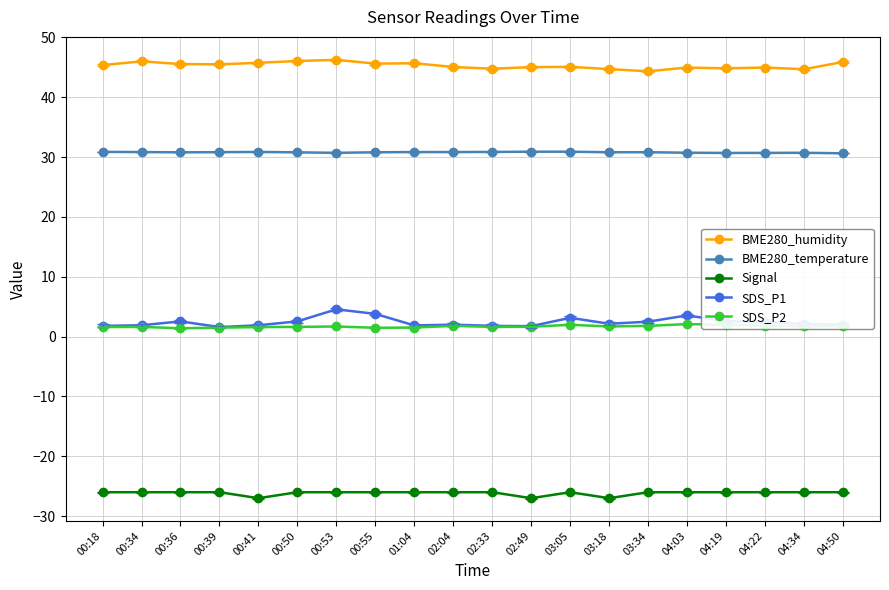

List the series in order of their peak value, lowest first.

Signal, SDS_P2, SDS_P1, BME280_temperature, BME280_humidity